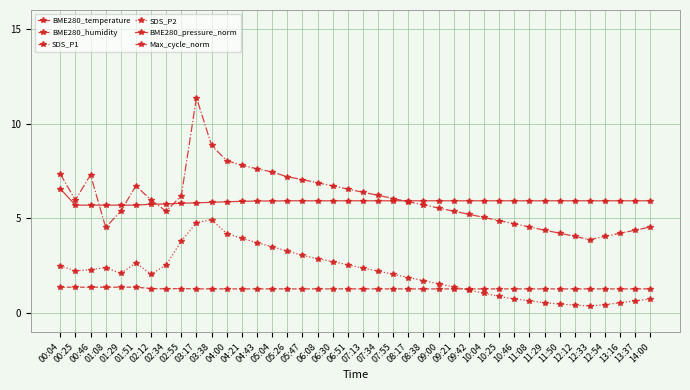

Where is the first local minimum for BME280_humidity?

02:34